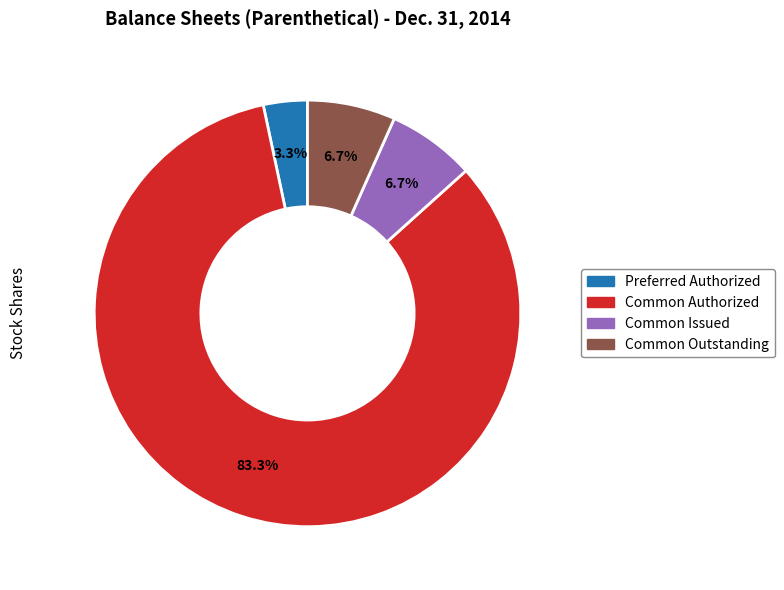

Is there any slice that represents more than half of the pie?

Yes